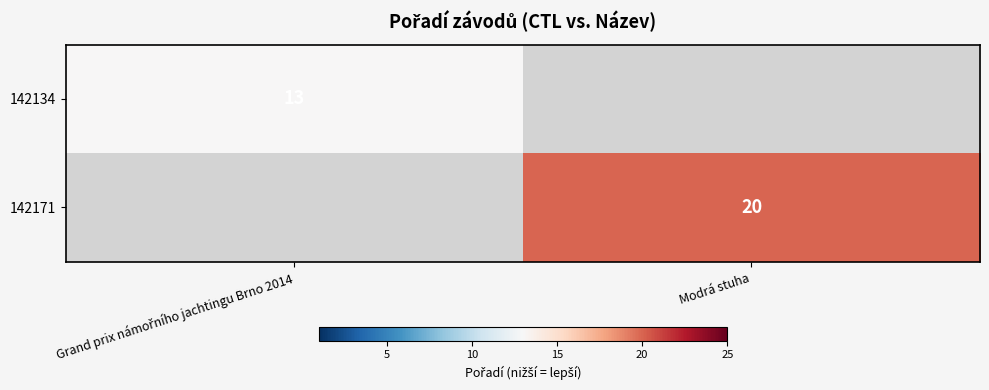

The 142171 series shows 20 at Modrá stuha. True or false?

True